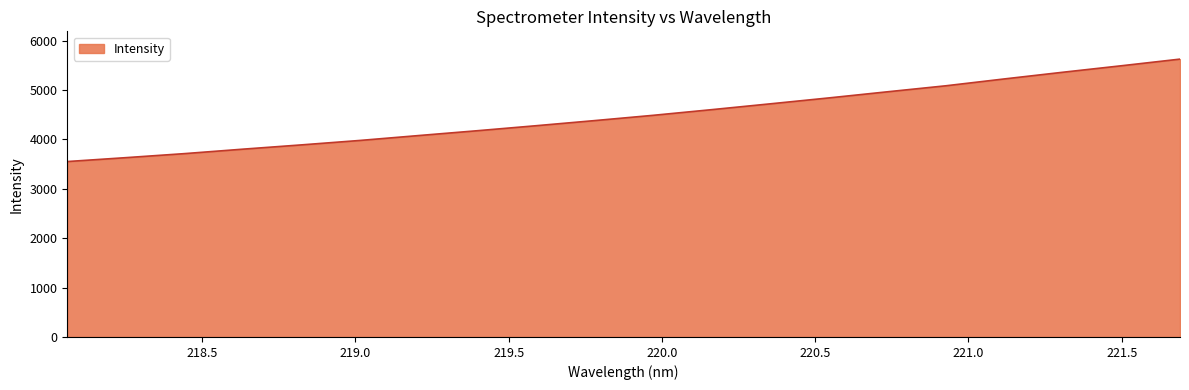

What is the greatest value displayed?

5623.9